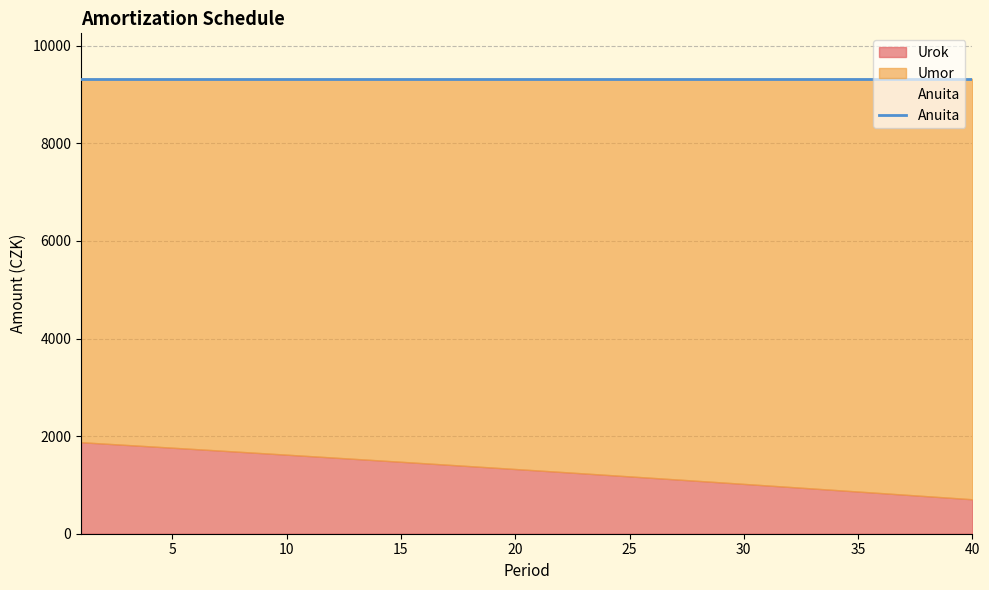

Rank the categories by Umor value from lowest to highest.

1, 2, 3, 4, 5, 6, 7, 8, 9, 10, 11, 12, 13, 14, 15, 16, 17, 18, 19, 20, 21, 22, 23, 24, 25, 26, 27, 28, 29, 30, 31, 32, 33, 34, 35, 36, 37, 38, 39, 40